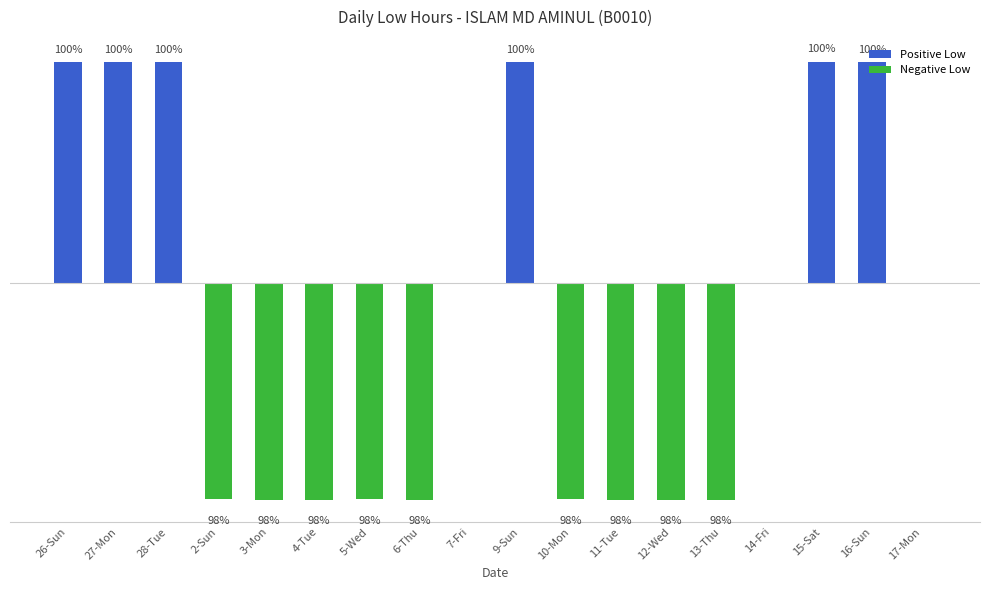

Between 9-Sun and 14-Fri, which is larger?

9-Sun